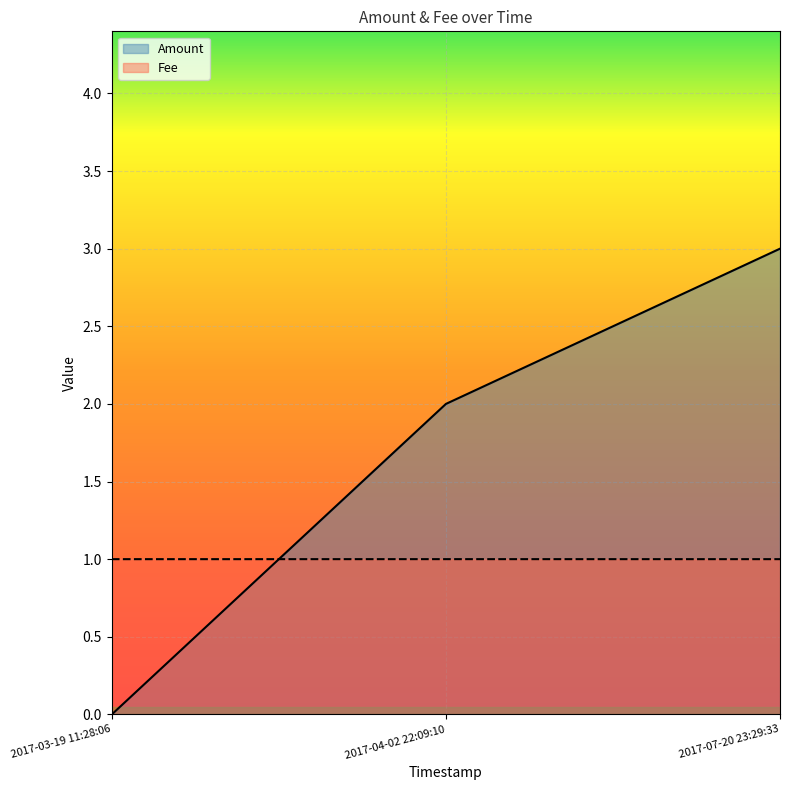

At which label does Amount reach its minimum?

2017-03-19 11:28:06